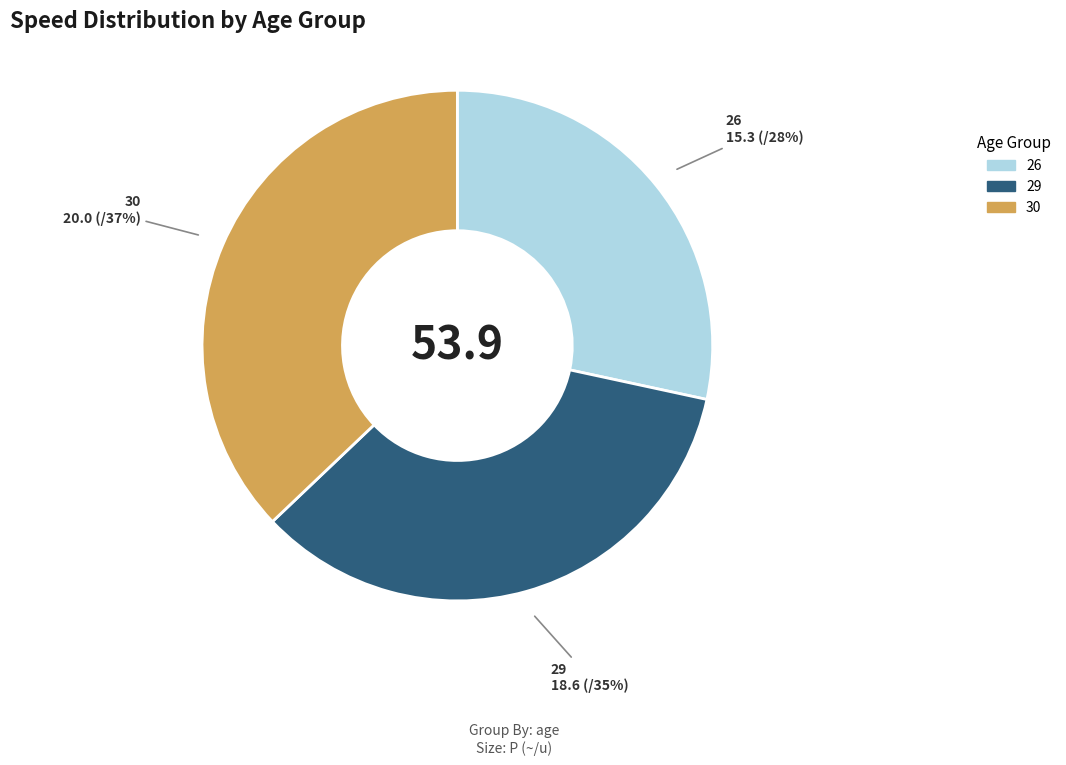

To the nearest percent, what is the combined percentage of 26 and 30?

65%